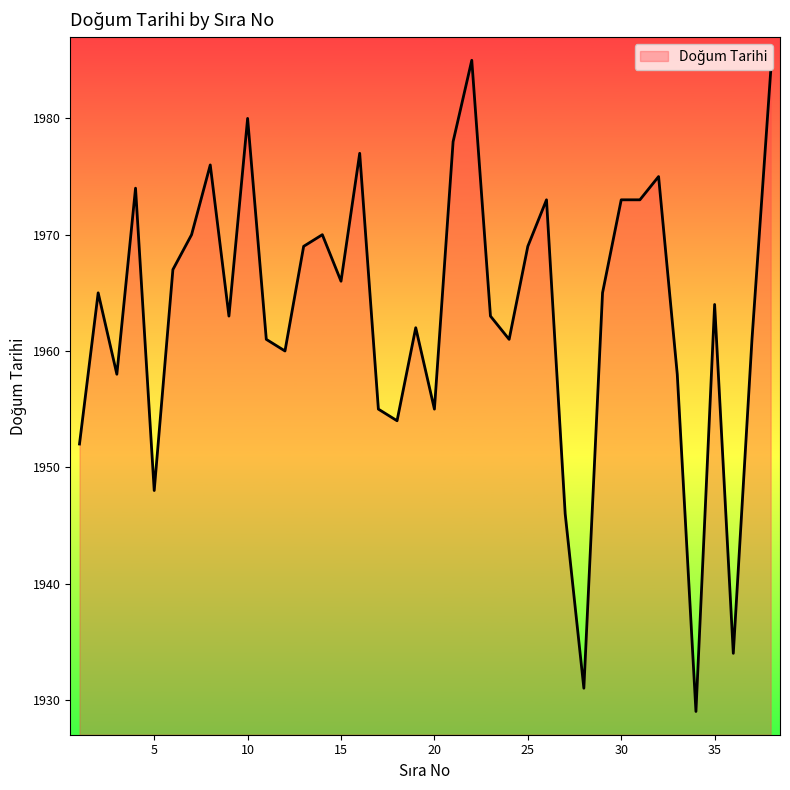

What is the difference between the maximum and minimum values?

56